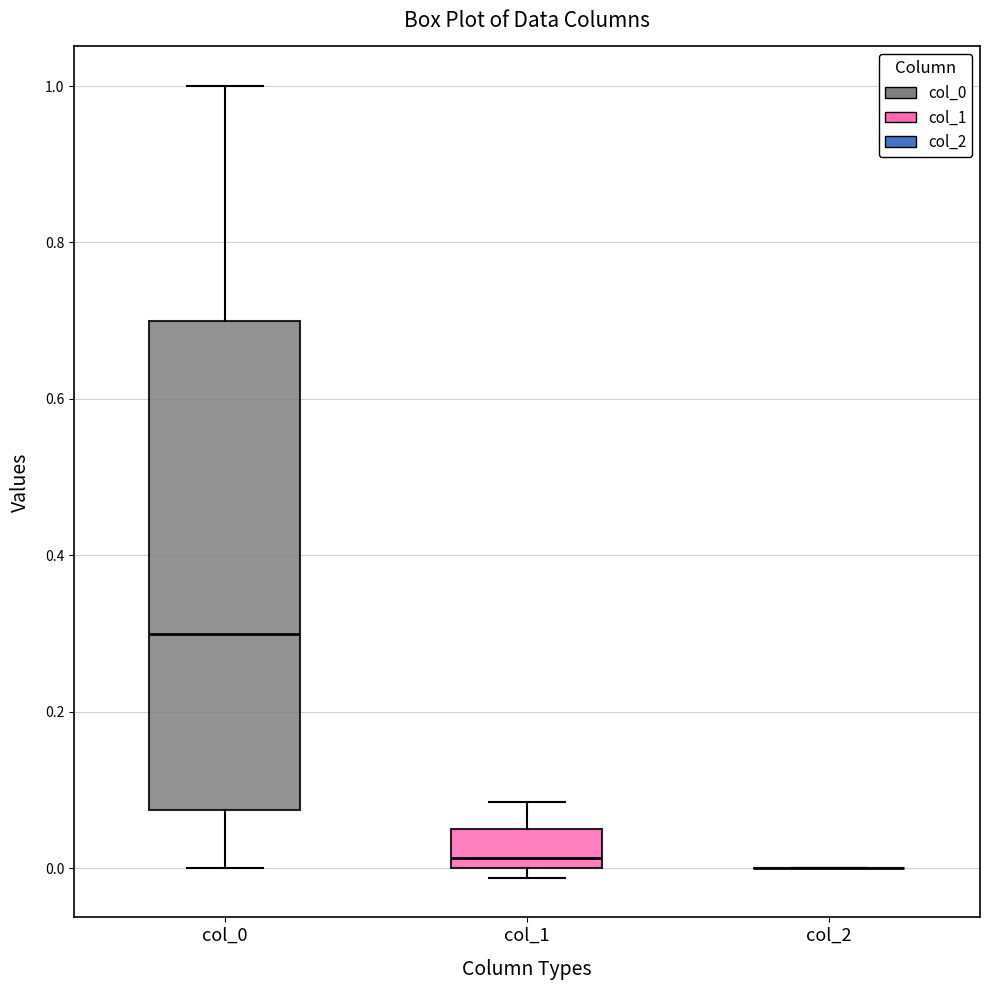

Which box is the tallest, from its lower edge to its upper edge?

col_0